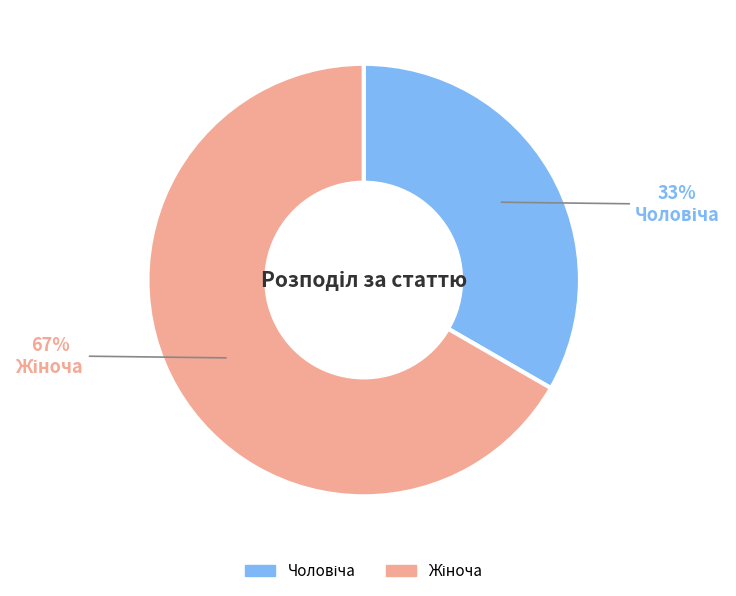

Does any single category account for the majority?

Yes